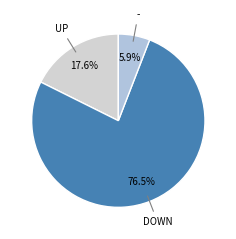

Which category has the biggest portion of the pie?

down